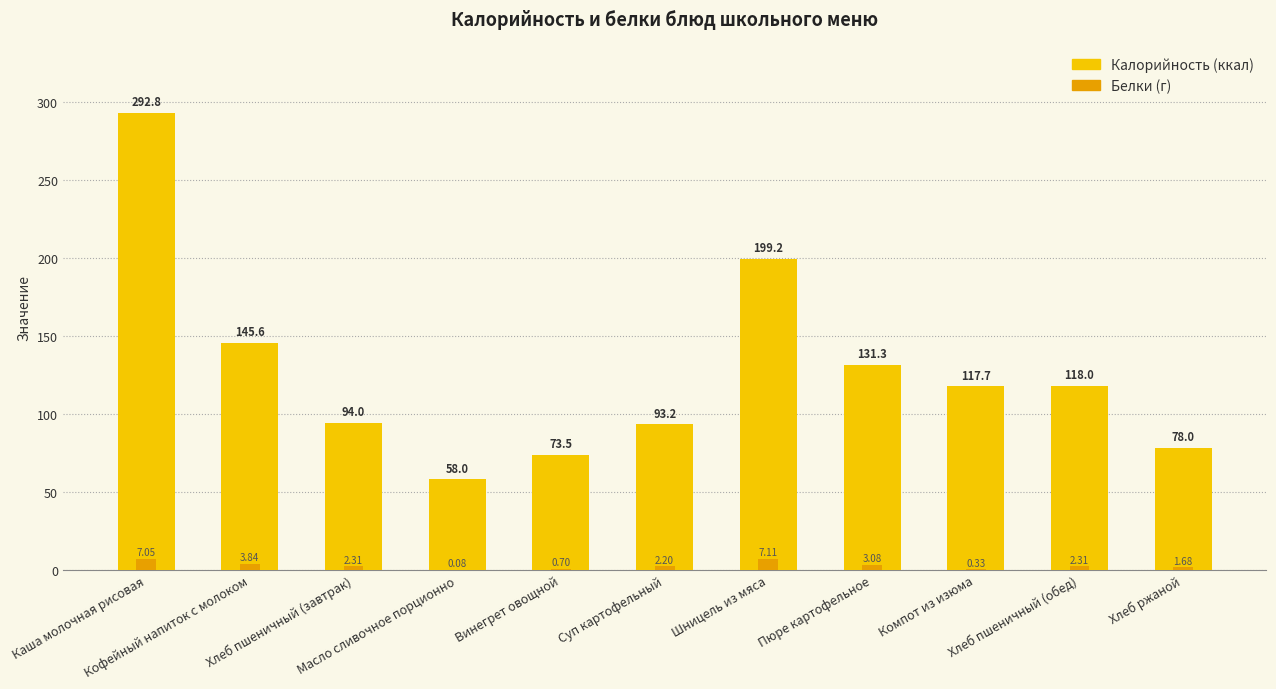

Reading right to left, what are all the values shown in this chart?

Калорийность: Хлеб ржаной=78.0	Хлеб пшеничный (обед)=118.0	Компот из изюма=117.7	Пюре картофельное=131.3	Шницель из мяса=199.2	Суп картофельный=93.2	Винегрет овощной=73.5	Масло сливочное порционно=58.0	Хлеб пшеничный (завтрак)=94.0	Кофейный напиток с молоком=145.6	Каша молочная рисовая=292.8
Белки: Хлеб ржаной=1.7	Хлеб пшеничный (обед)=2.3	Компот из изюма=0.3	Пюре картофельное=3.1	Шницель из мяса=7.1	Суп картофельный=2.2	Винегрет овощной=0.7	Масло сливочное порционно=0.1	Хлеб пшеничный (завтрак)=2.3	Кофейный напиток с молоком=3.8	Каша молочная рисовая=7.0